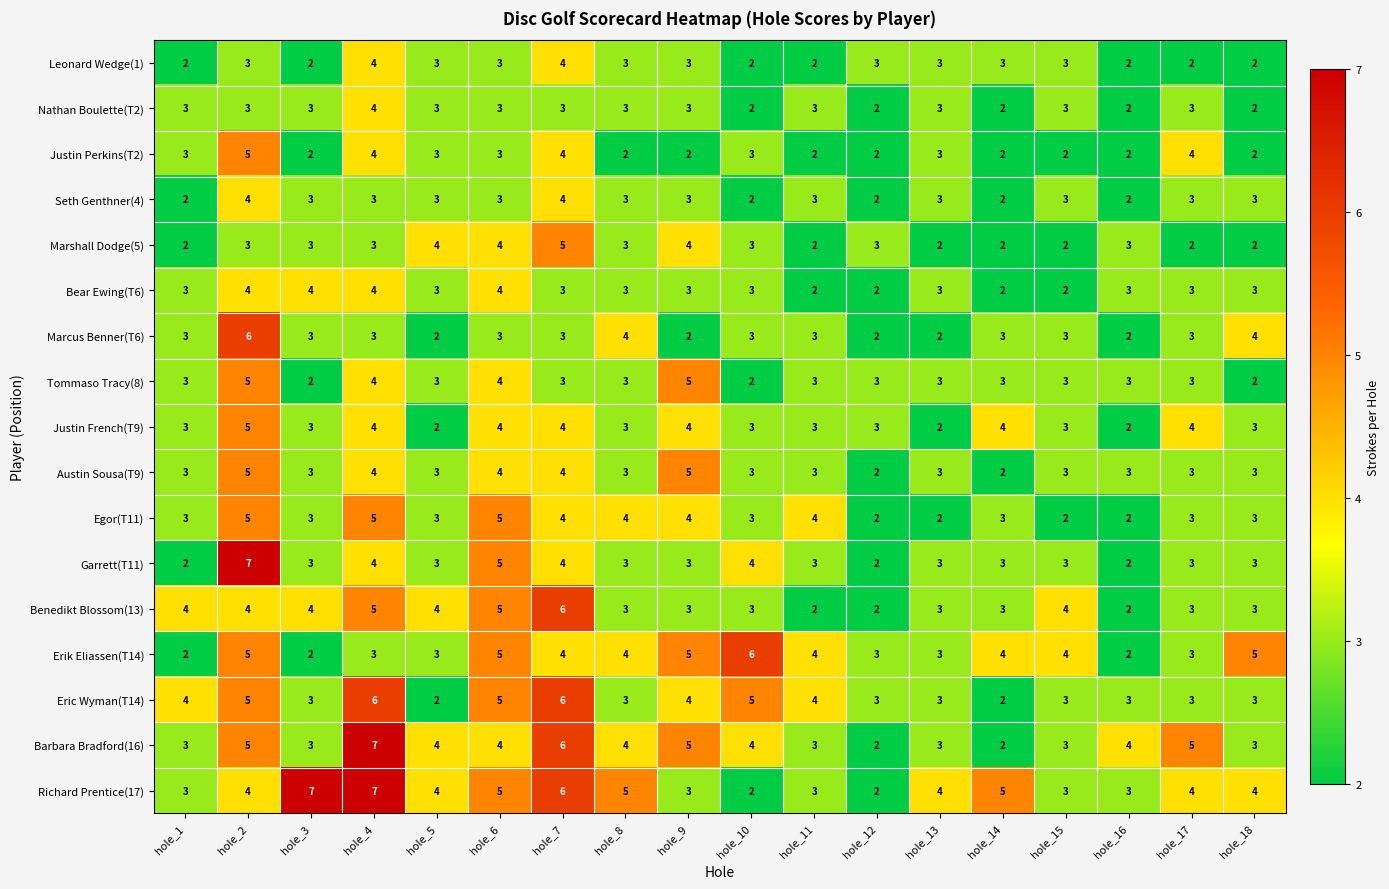

What is the difference between the maximum and minimum values in the Egor(T11) series?

3